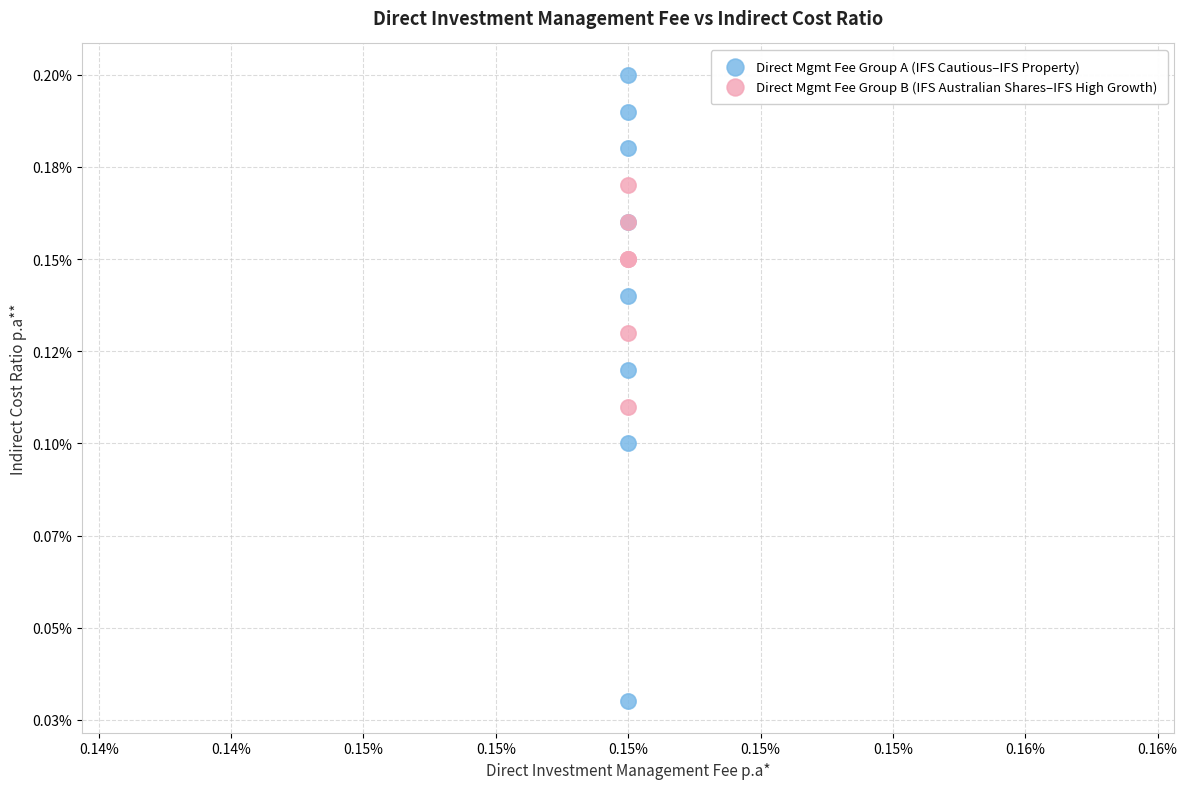

What are all the series names shown in the legend?

Direct Mgmt Fee Group A (IFS Cautious–IFS Property), Direct Mgmt Fee Group B (IFS Australian Shares–IFS High Growth)